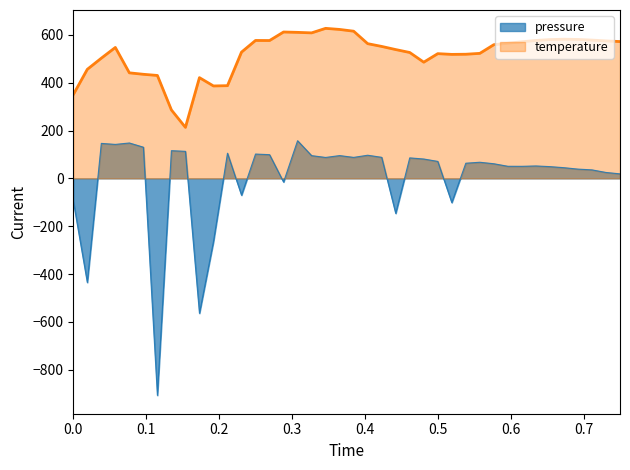

Is it true that the value at 2023-01-16T01:34:32 is 15.4?

False